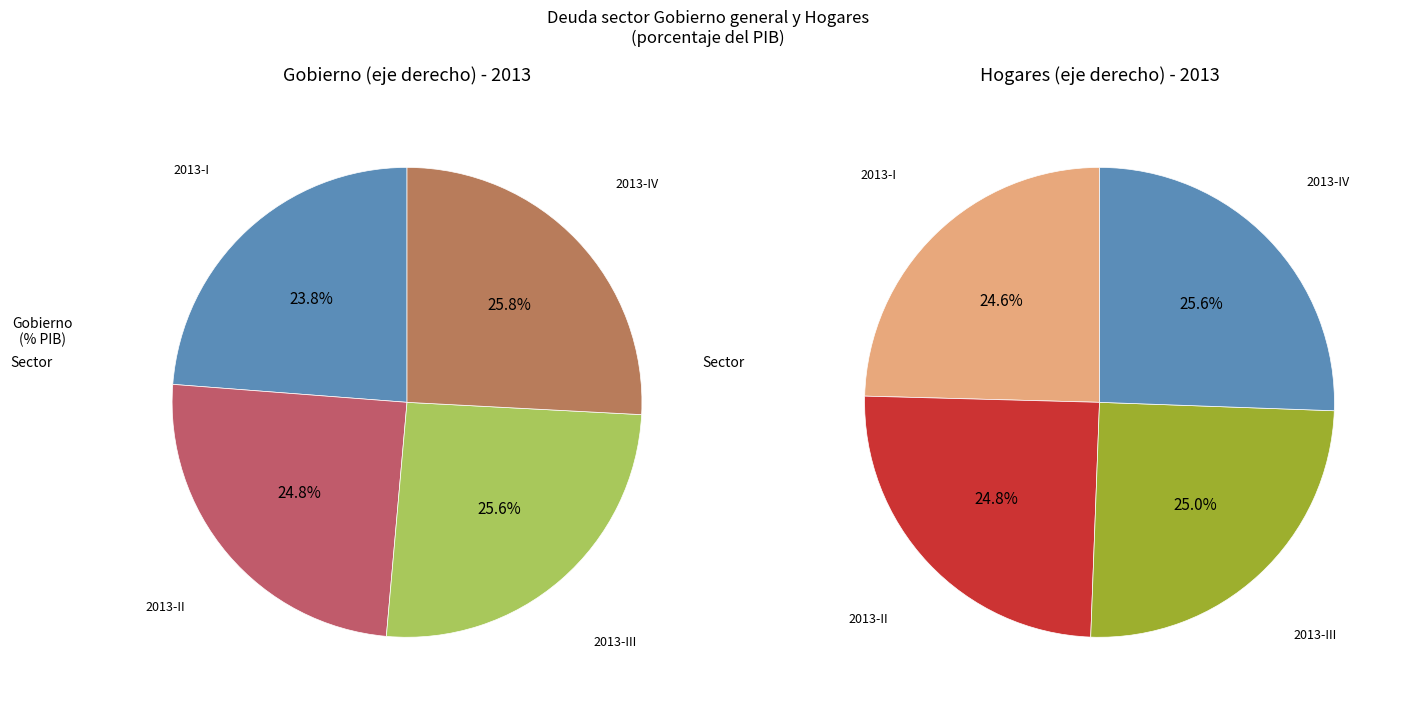

Is it true that 2014-I is 1% of the pie?

False